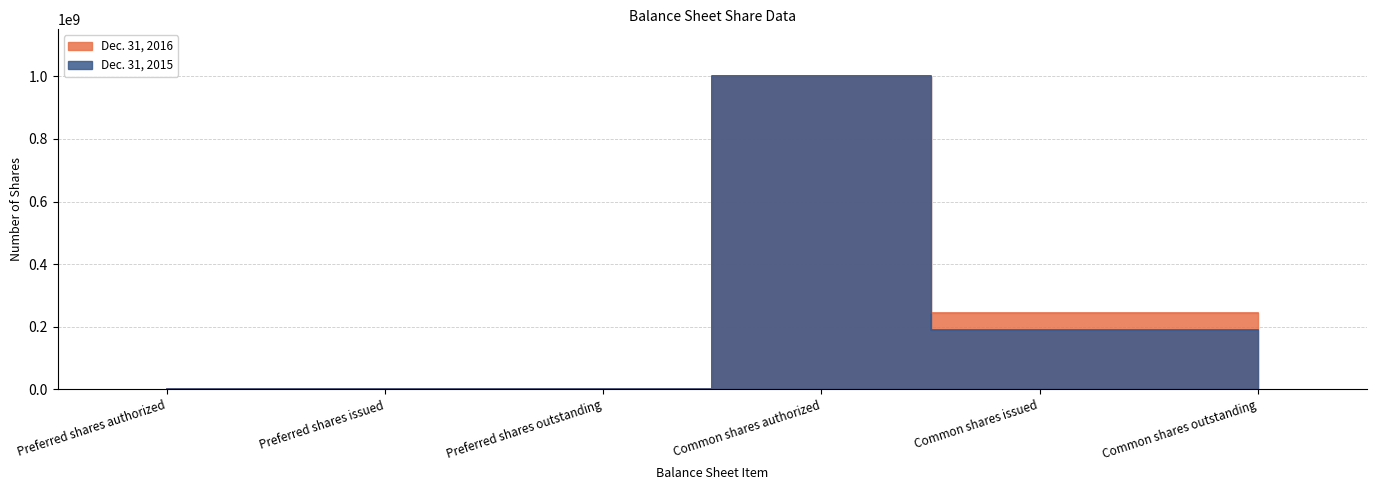

Reading left to right, what are all the values shown in this chart?

Dec. 31, 2016: Preferred shares authorized=1000000	Preferred shares issued=2000	Preferred shares outstanding=2000	Common shares authorized=1000000000	Common shares issued=243844093	Common shares outstanding=243844093
Dec. 31, 2015: Preferred shares authorized=1000000	Preferred shares issued=0	Preferred shares outstanding=0	Common shares authorized=1000000000	Common shares issued=190756393	Common shares outstanding=190756393